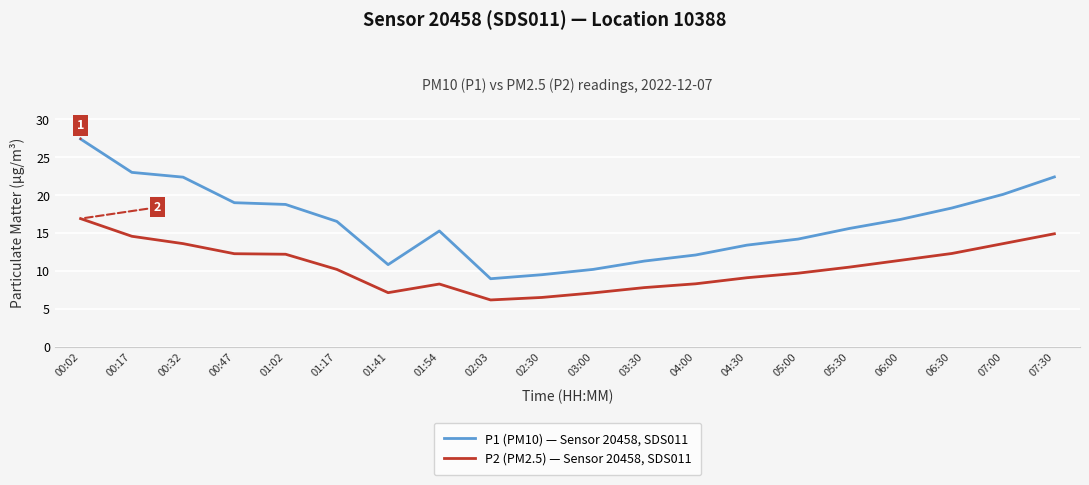

What is the difference between the P1 (PM10) — Sensor 20458, SDS011 values at 02:30 and 01:02?

9.3